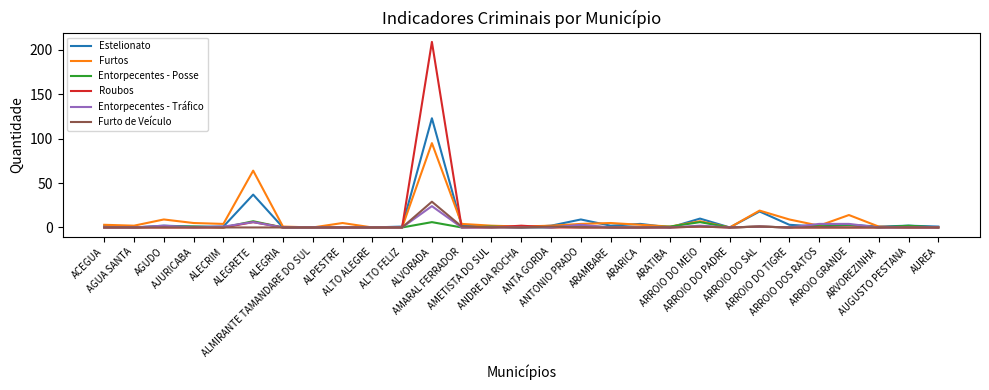

What is the maximum value shown in the chart?

209